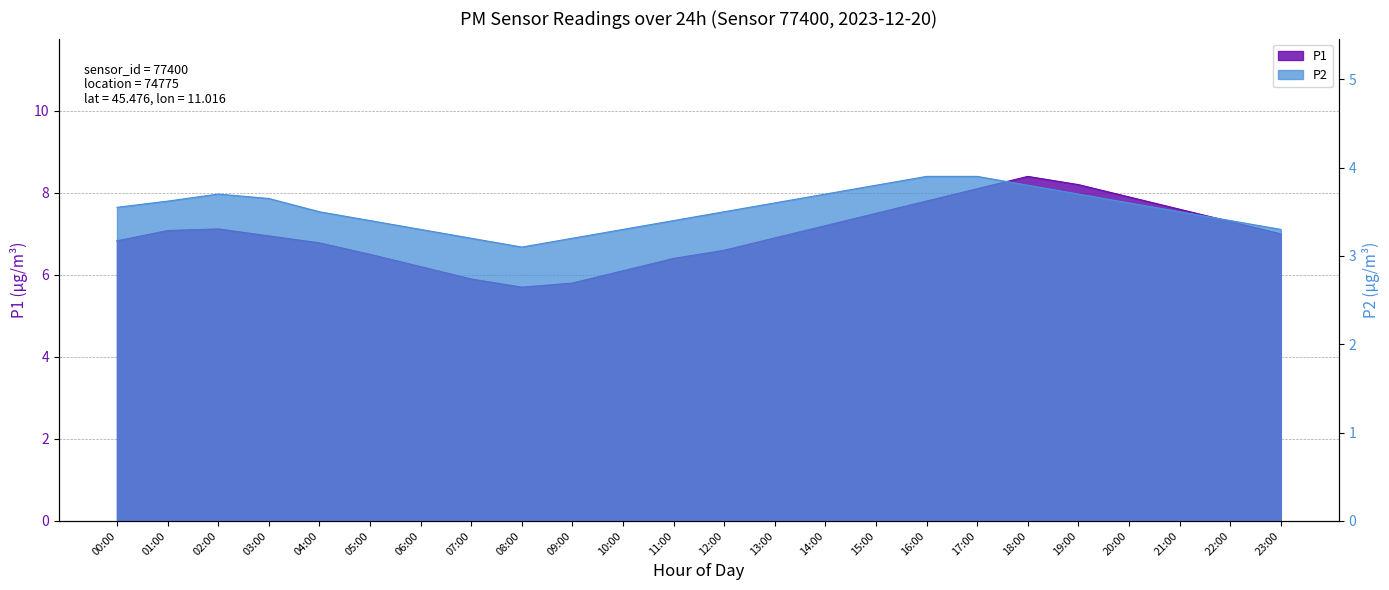

What is the highest value of the P1 series?

8.4